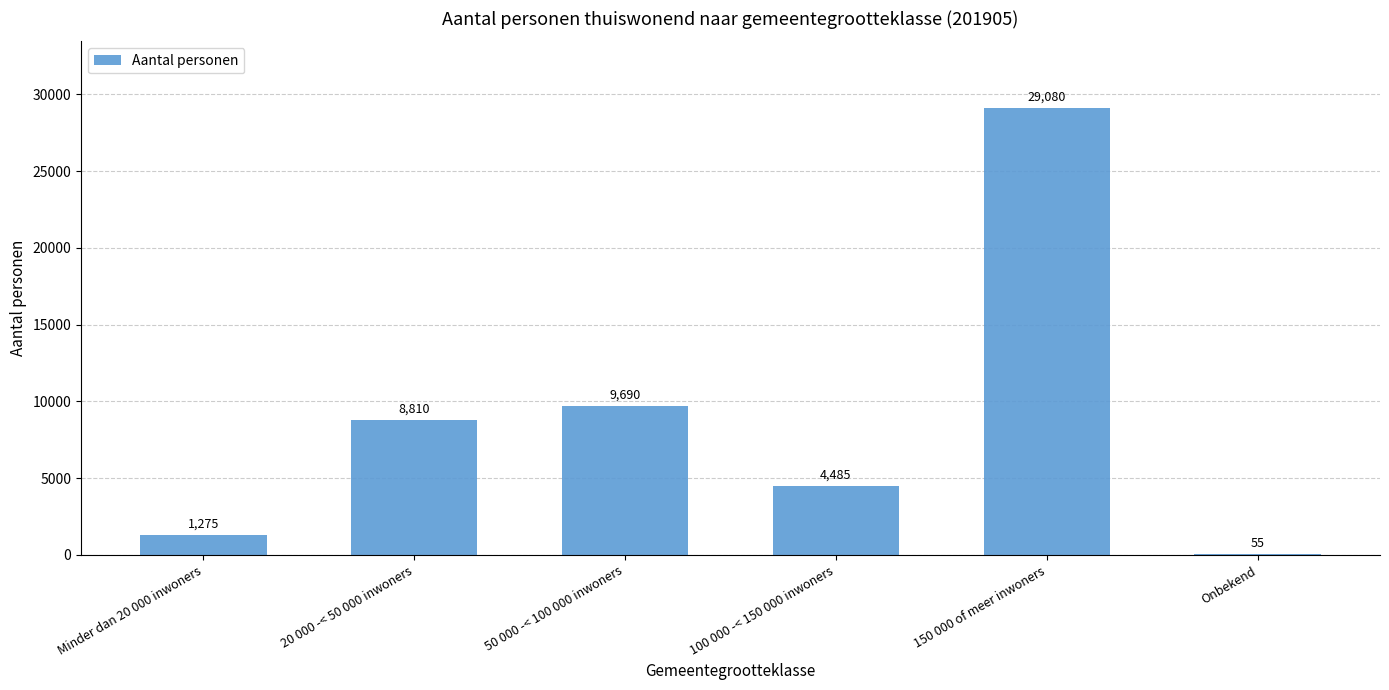

The chart shows a value of 14465 at 20 000 -< 50 000 inwoners. True or false?

False